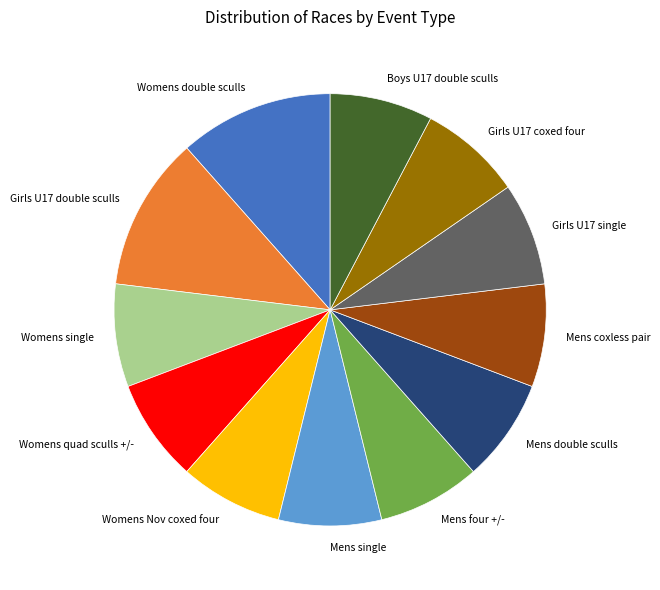

Is there a majority slice in this chart?

No